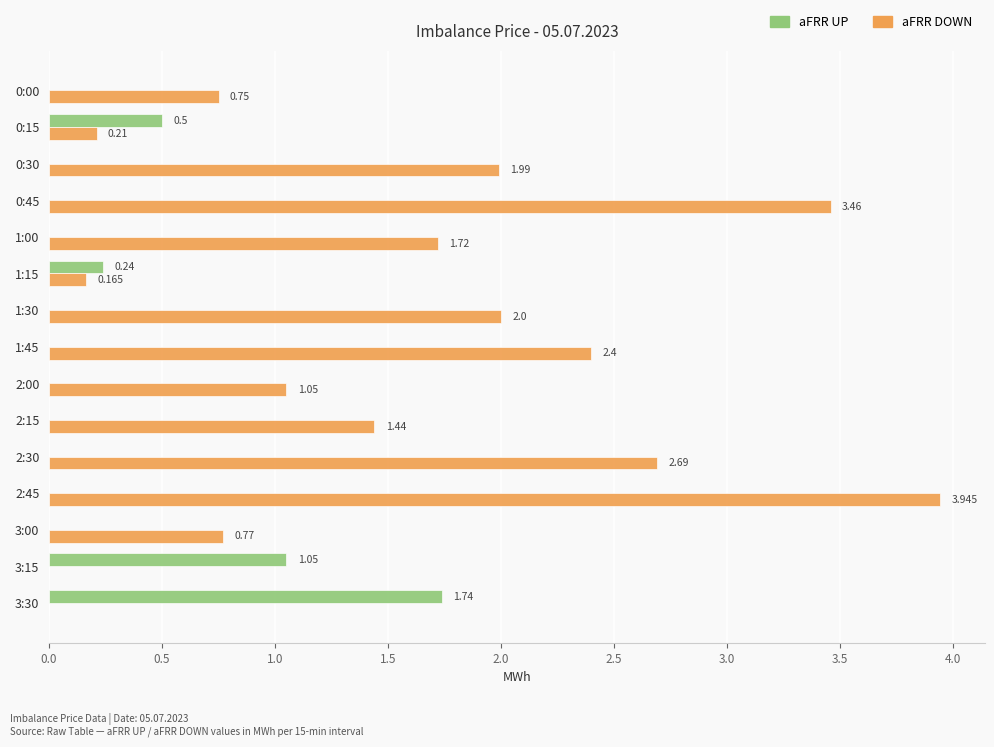

Between 1:00 and 1:30, which series saw the biggest shift?

aFRR DOWN